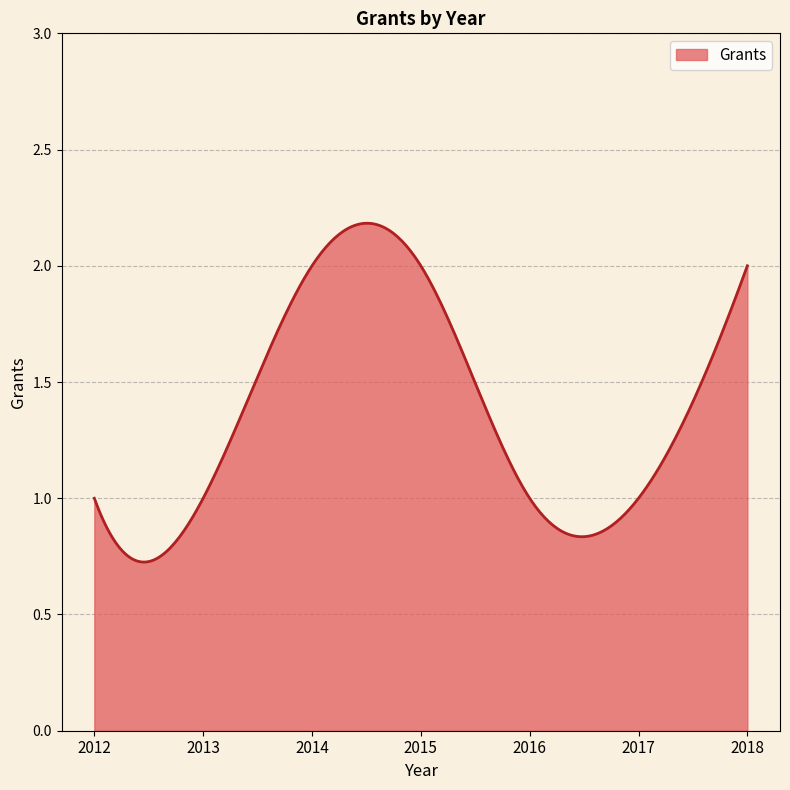

What is the value of the 7th point from the left?

2